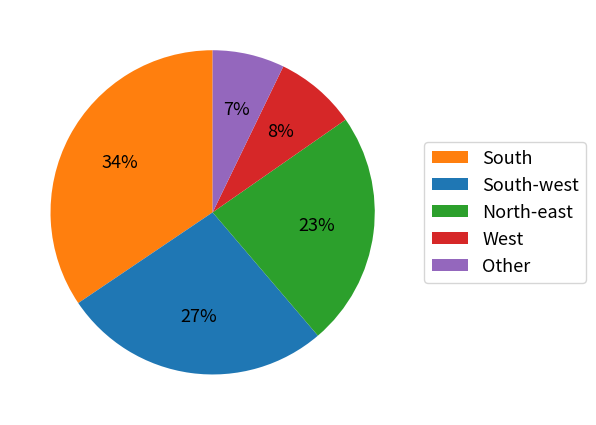

Is there any slice that represents more than half of the pie?

No